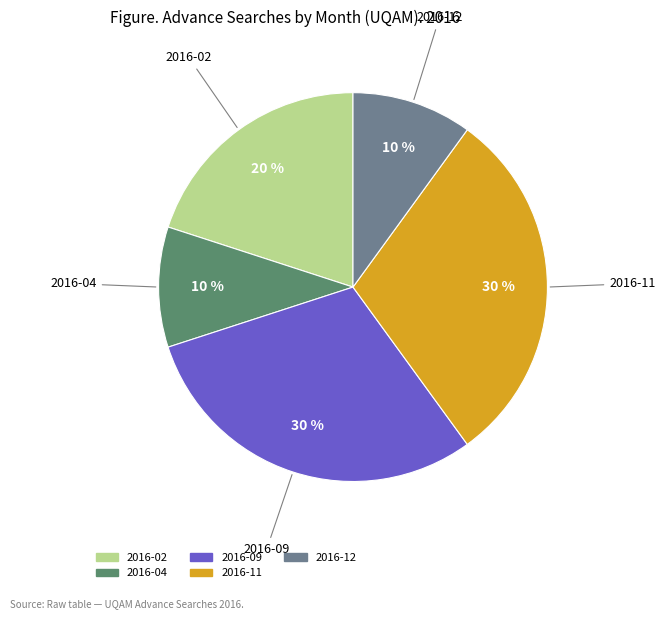

Count the number of slices in the pie.

5